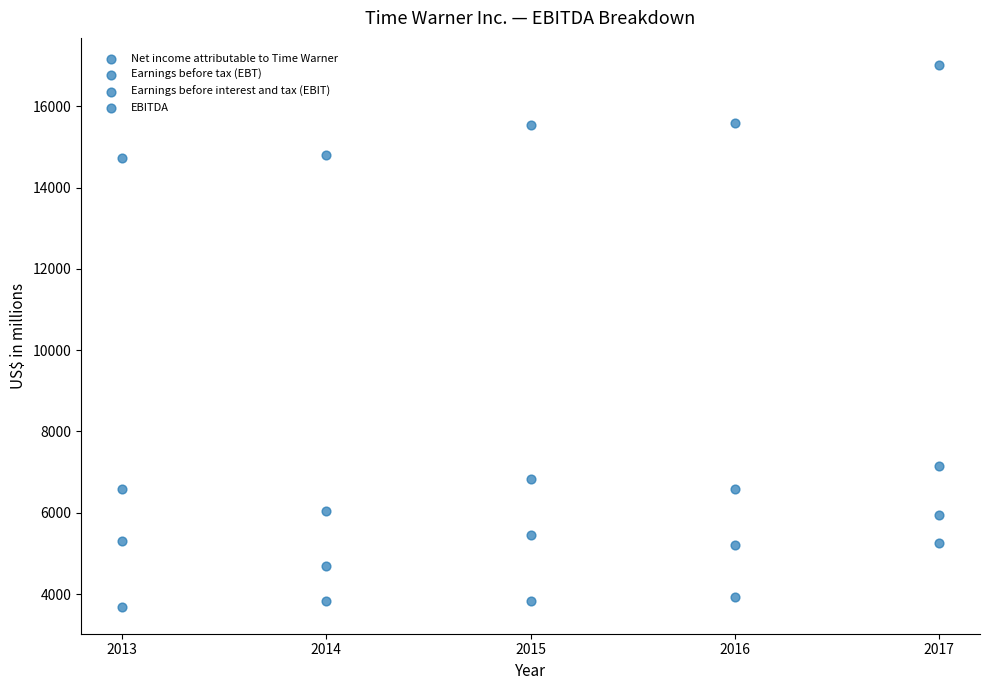

How many points are shown in the scatter plot?

20